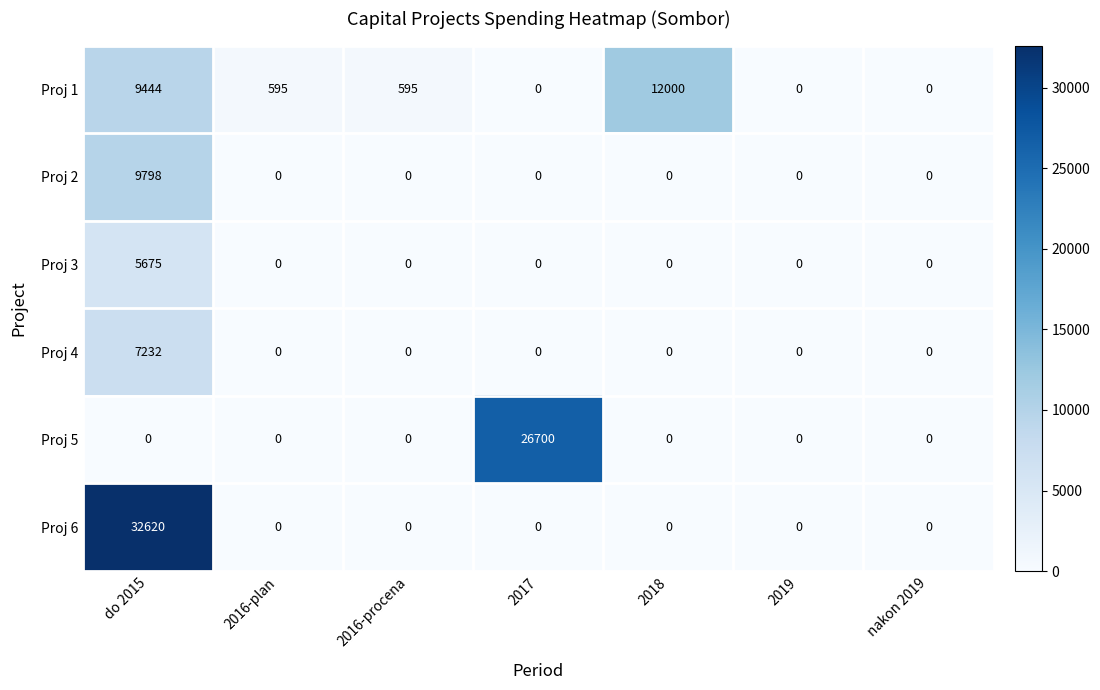

What is the total value across all series at do 2015?

64769